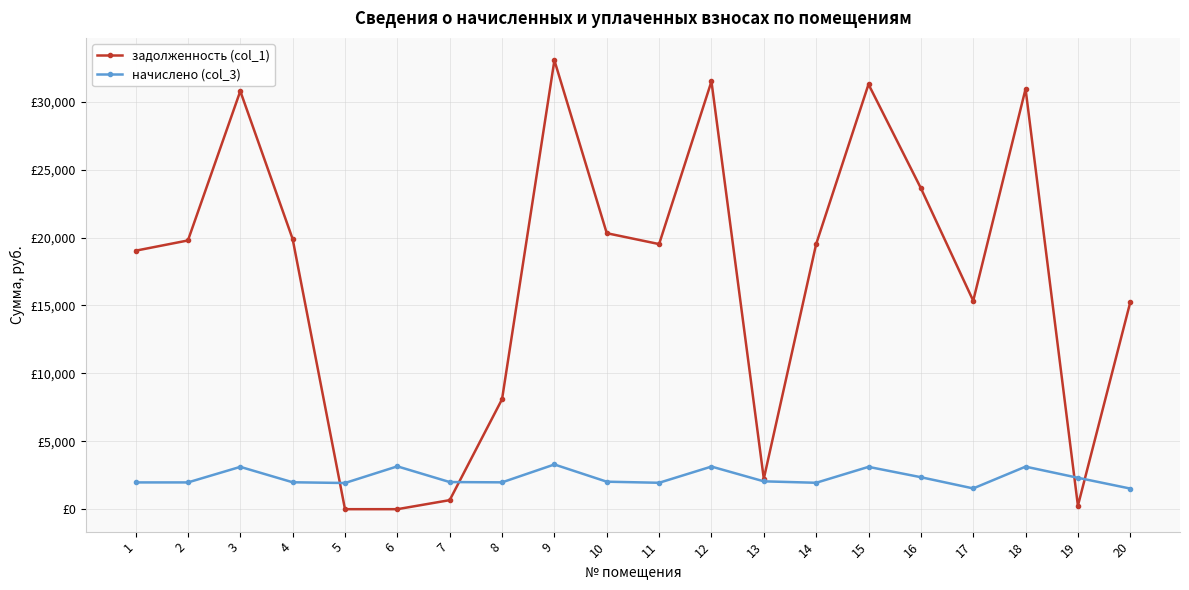

Is the value of начислено (col_3) at 20 greater than the value of задолженность (col_1) at 15?

No